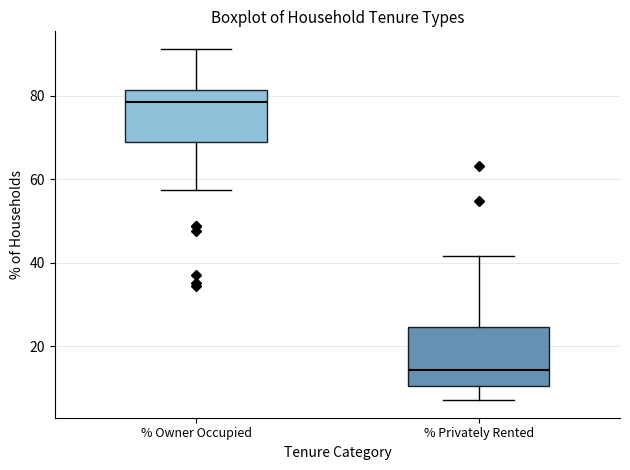

Where does the lower whisker of the box for % Privately Rented end on the y-axis? The values are not printed on the chart, so give them approximately, as read against the axis.

8